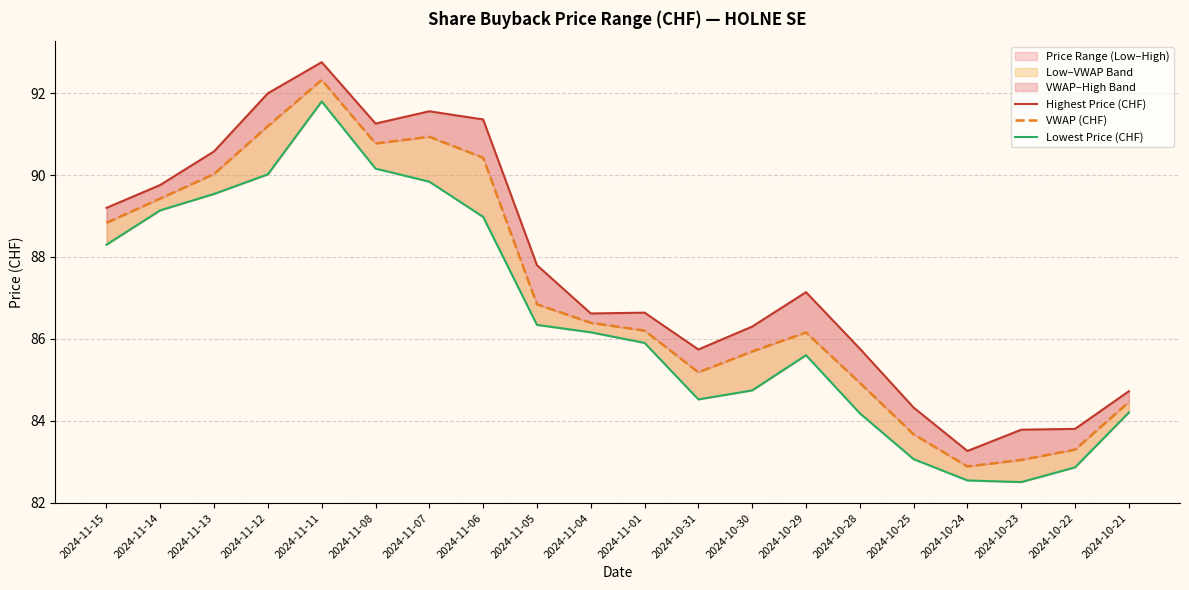

Does the chart have visible grid lines?

Yes